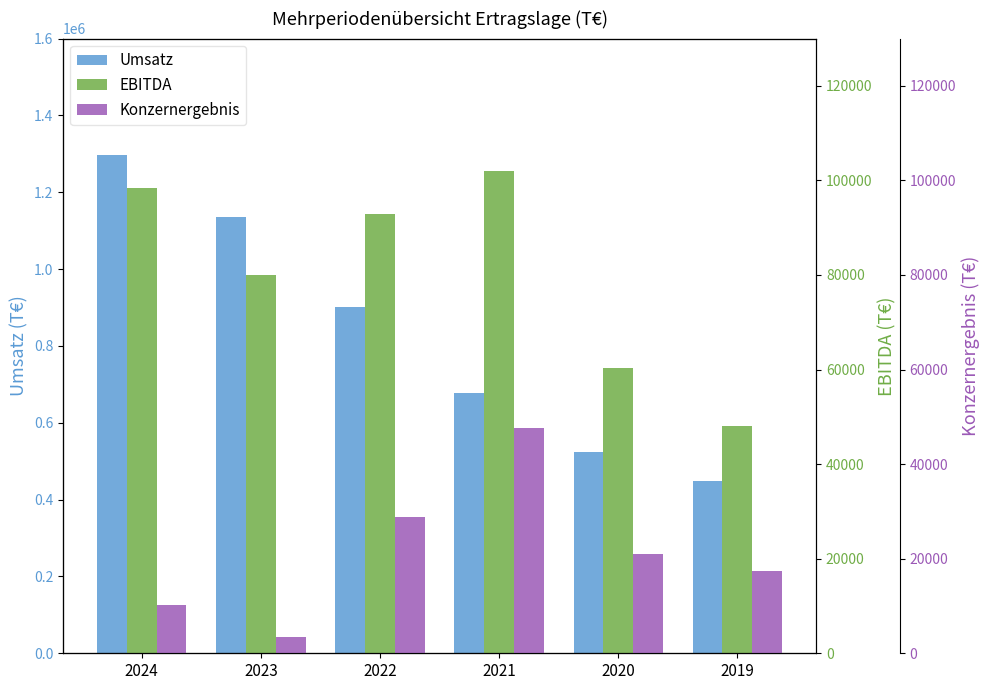

How many bars are there in total?

18